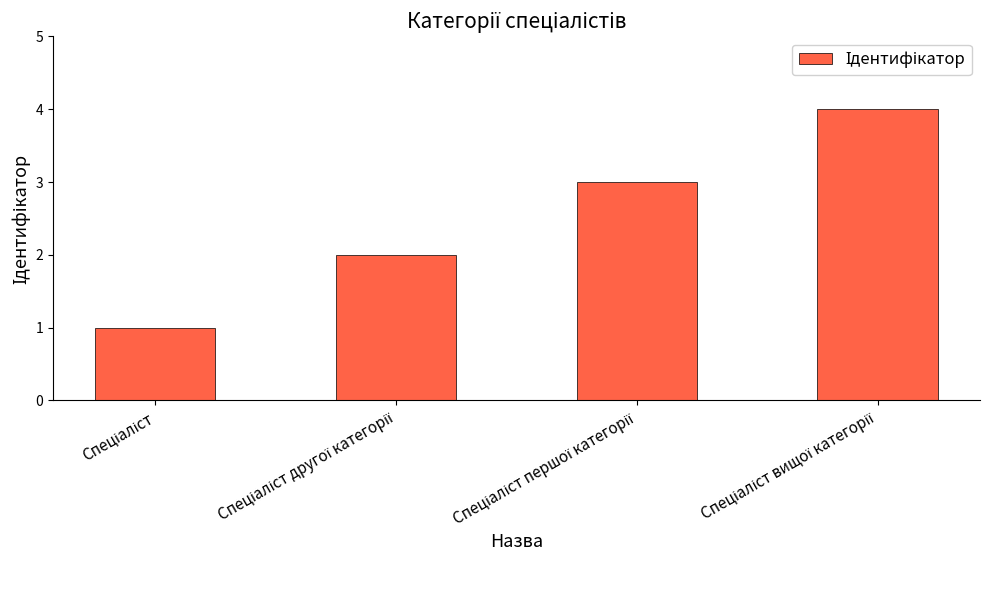

What is the greatest value displayed?

4